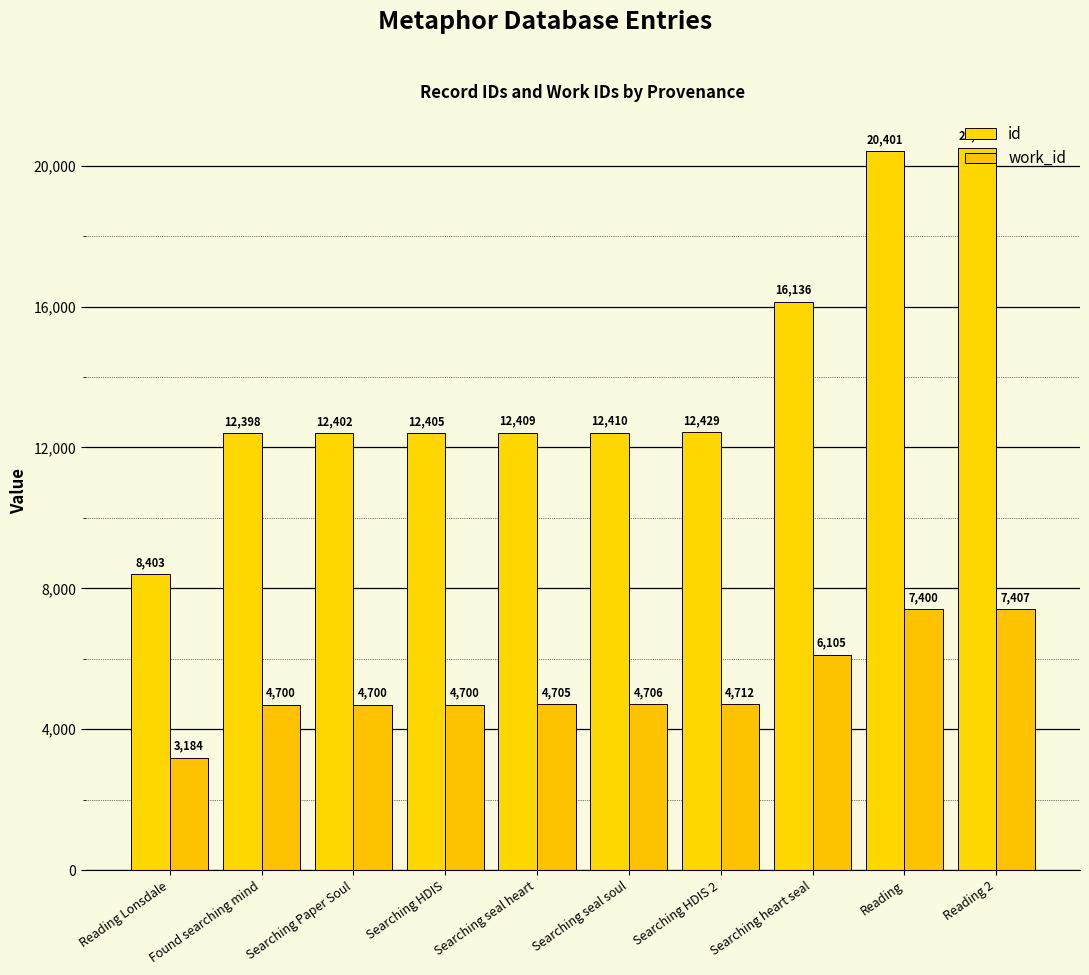

What is the label of the 10th bar from the right?

Reading Lonsdale